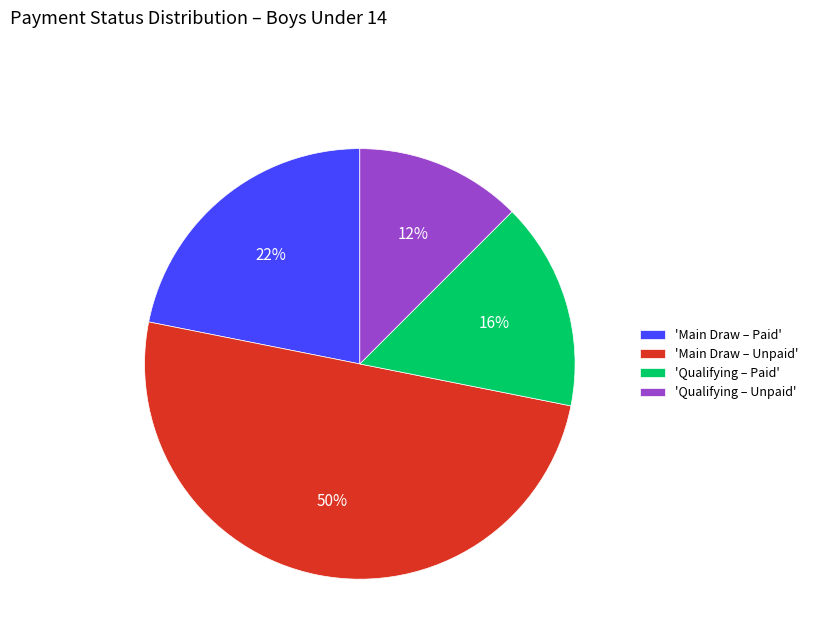

Count the number of slices in the pie.

4